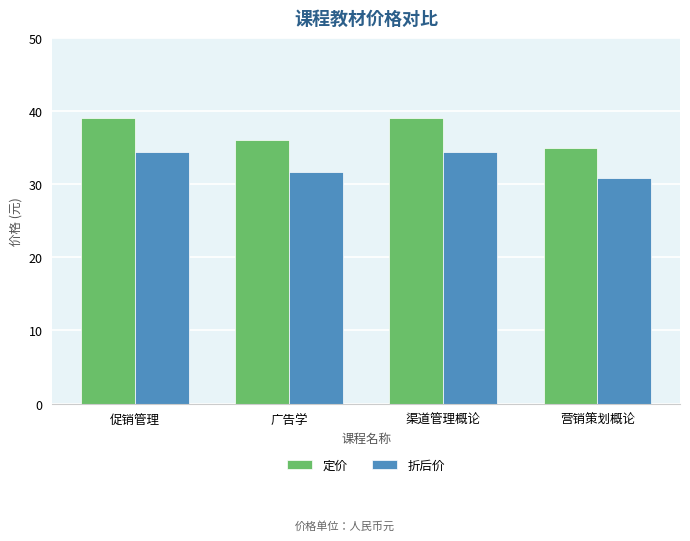

Is it true that 折后价 equals 34.4 at 渠道管理概论?

True